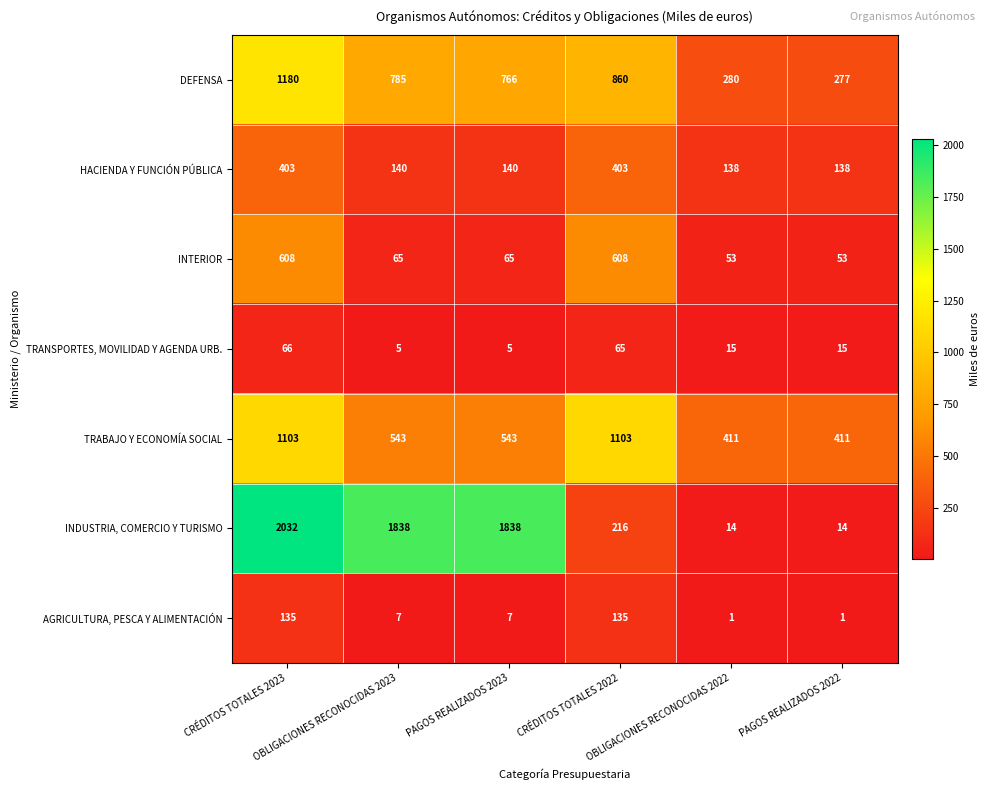

Which series has the largest total across all categories?

INDUSTRIA, COMERCIO Y TURISMO